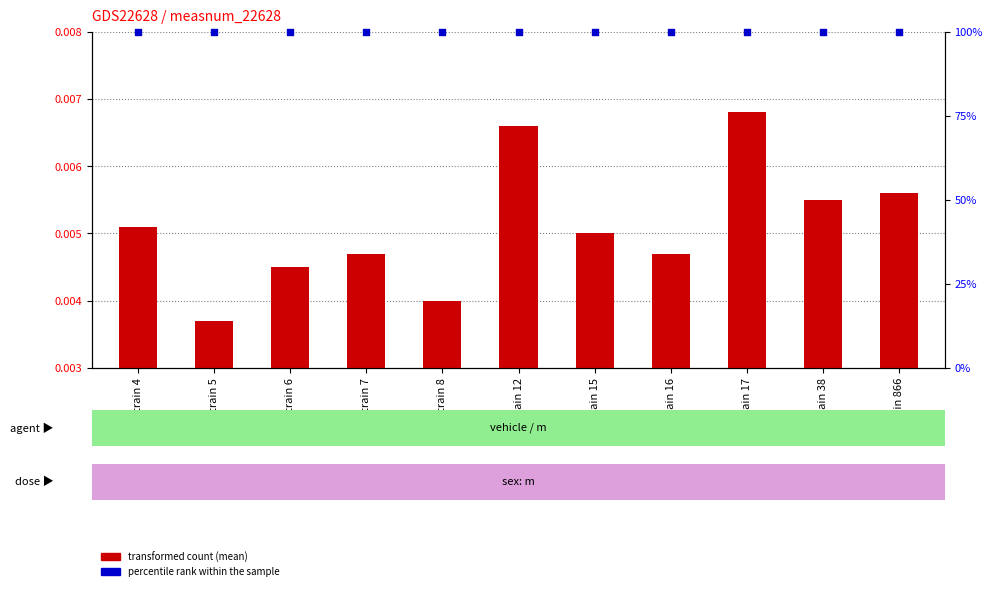

At which category is the sum across all series the highest?

Strain 17